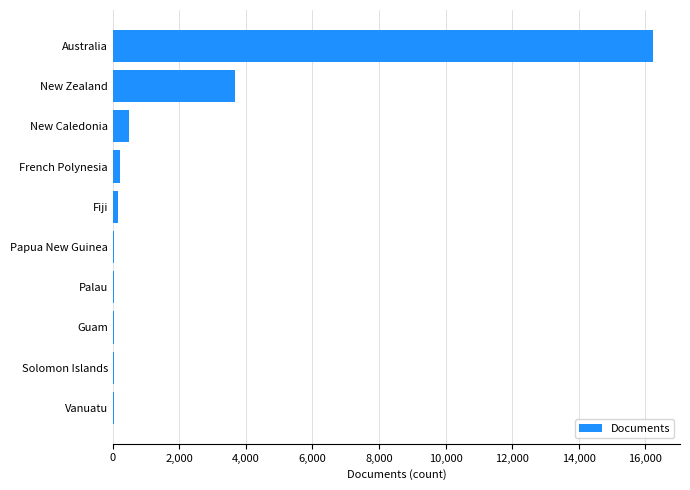

Is it true that the value at Australia is 8332?

False